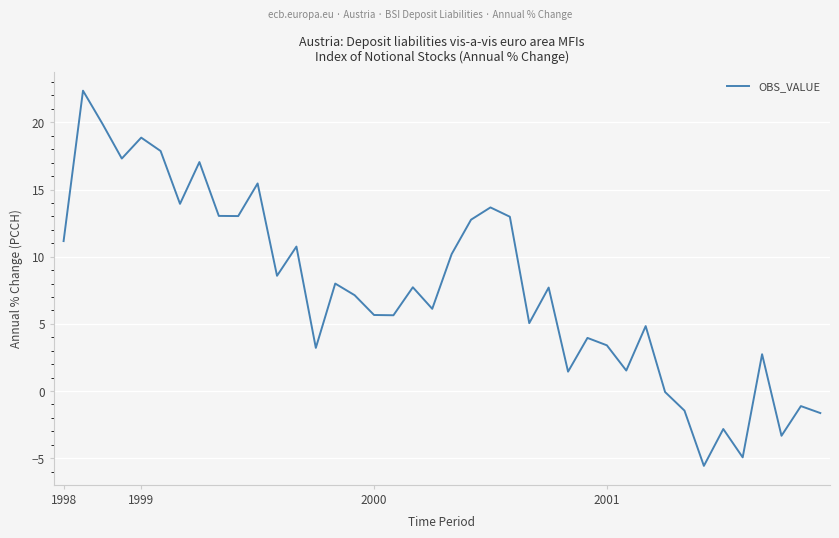

What is the smallest value displayed?

-5.6